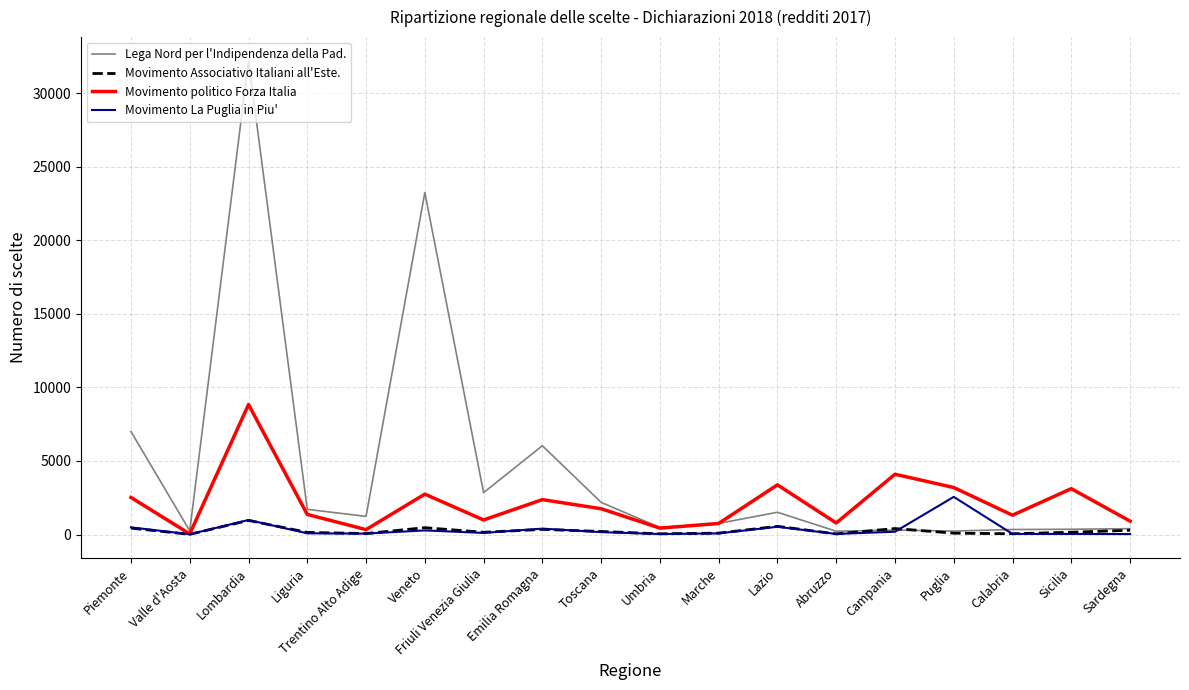

The Movimento La Puglia in Piu' series shows 987 at Lombardia. True or false?

True